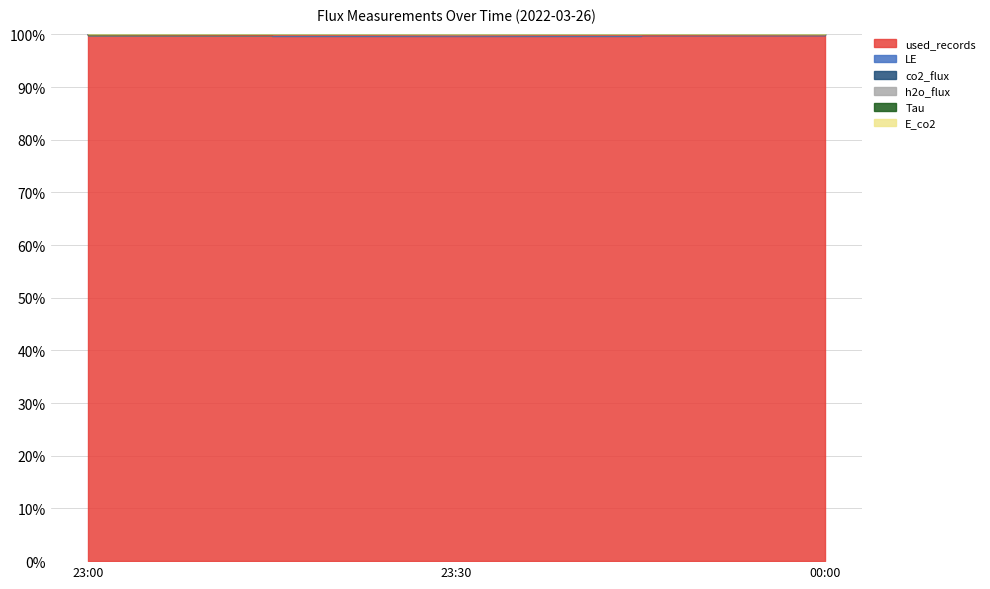

Does the chart display data point markers on the line(s)?

No